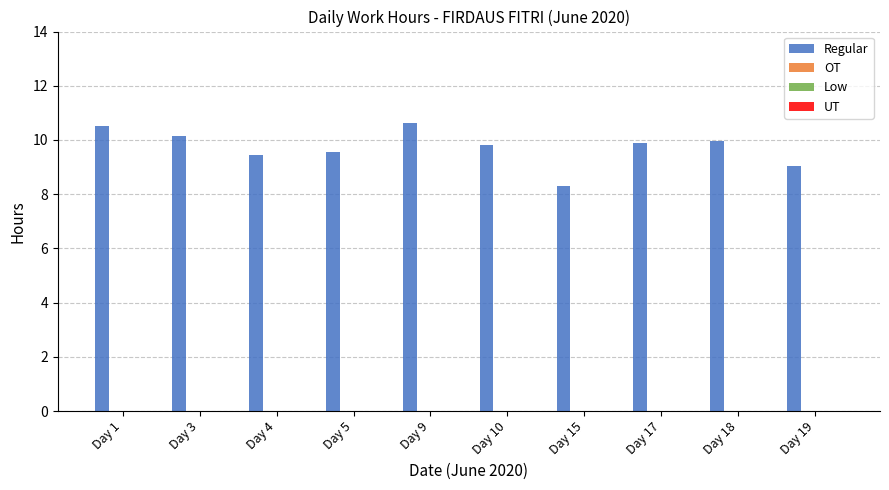

What is the maximum value shown in the chart?

10.6